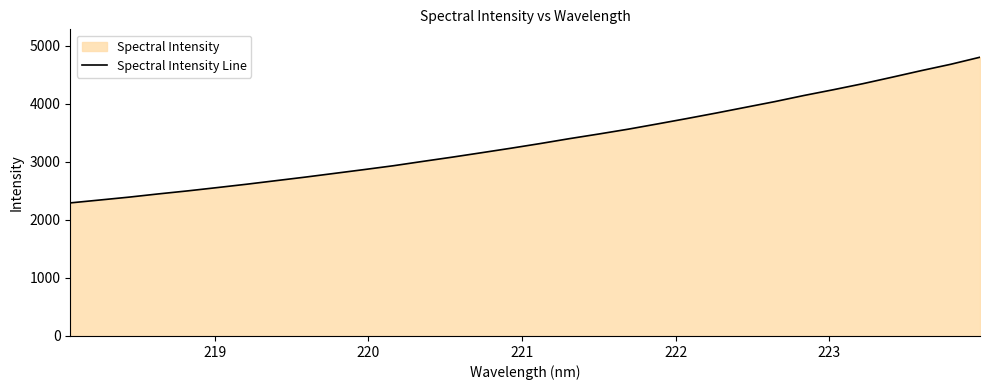

What is the difference between the second highest and second lowest values?

2339.5